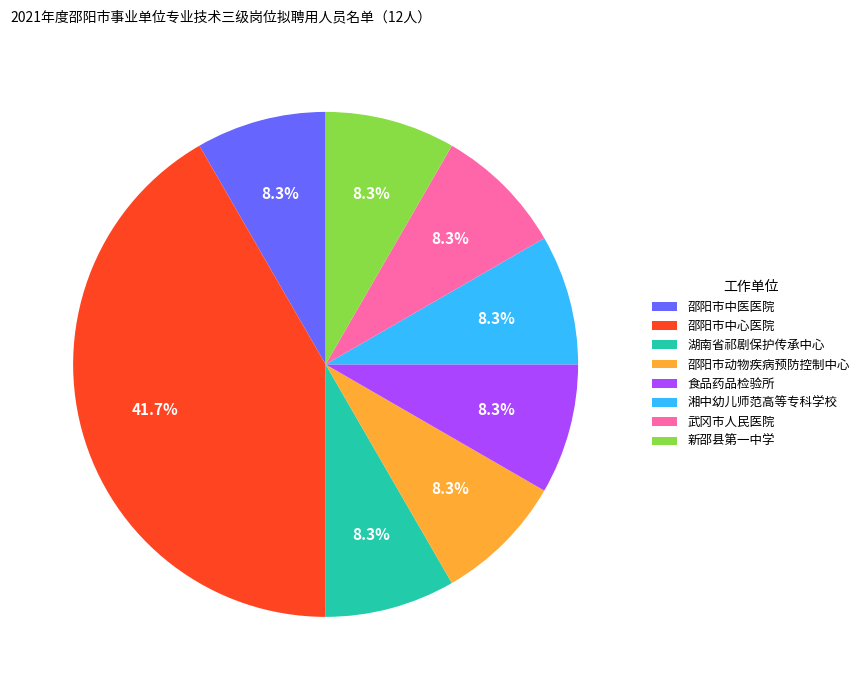

To the nearest percent, what percentage of the pie is 邵阳市中医医院?

8%